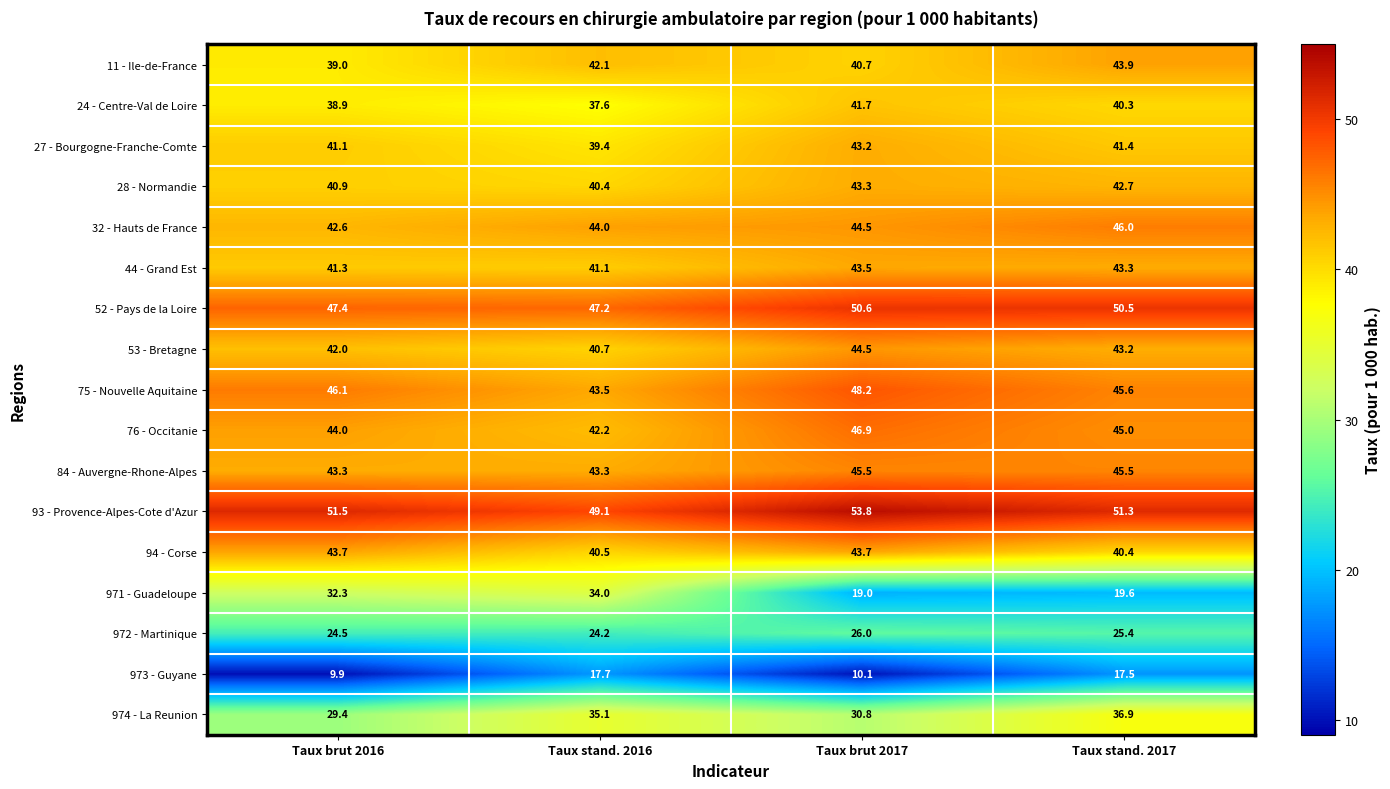

Which series changed the most between Taux brut 2016 and Taux brut 2017?

971 - Guadeloupe